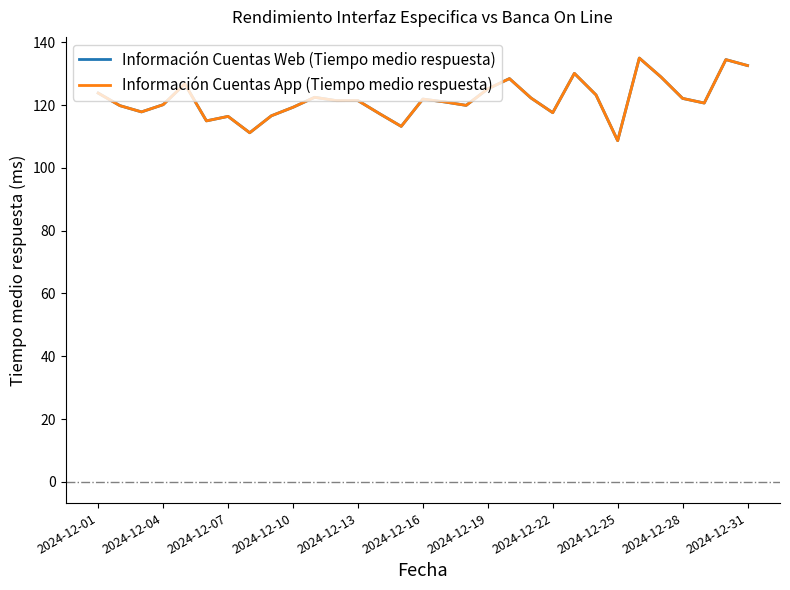

Does the chart display data point markers on the line(s)?

No